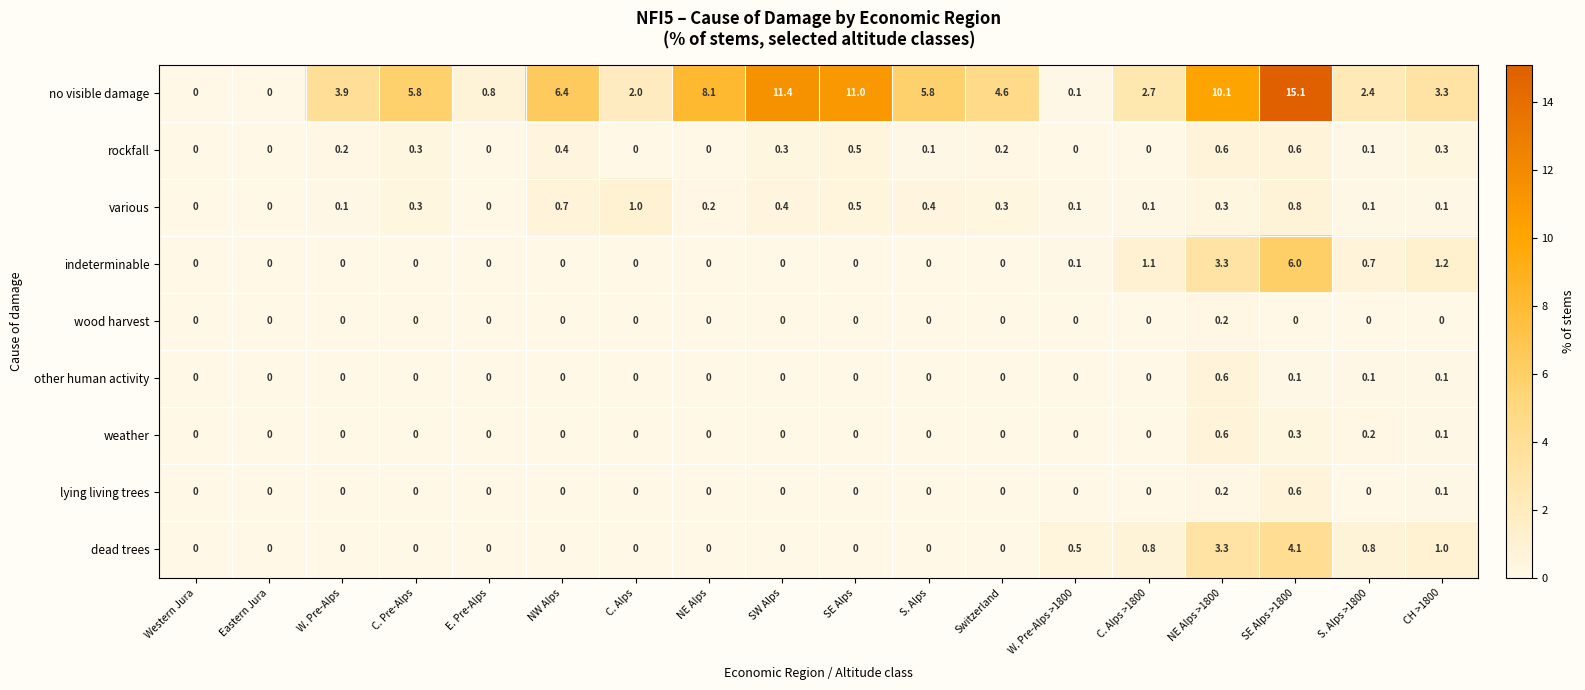

Which series has the largest range (max minus min)?

no visible damage